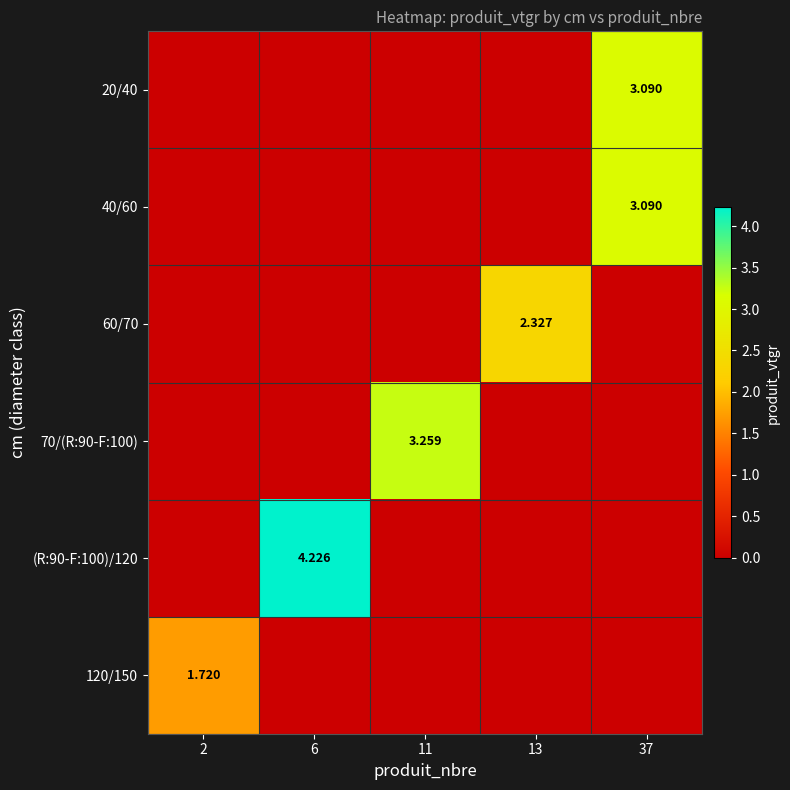

What is the difference between the maximum and minimum values in the 120/150 series?

1.7